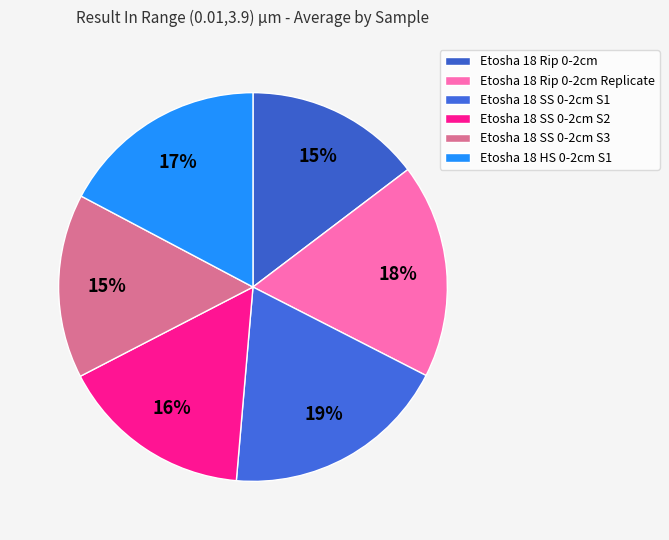

True or false: Etosha 18 Rip 0-2cm Replicate accounts for 18% of the total.

True